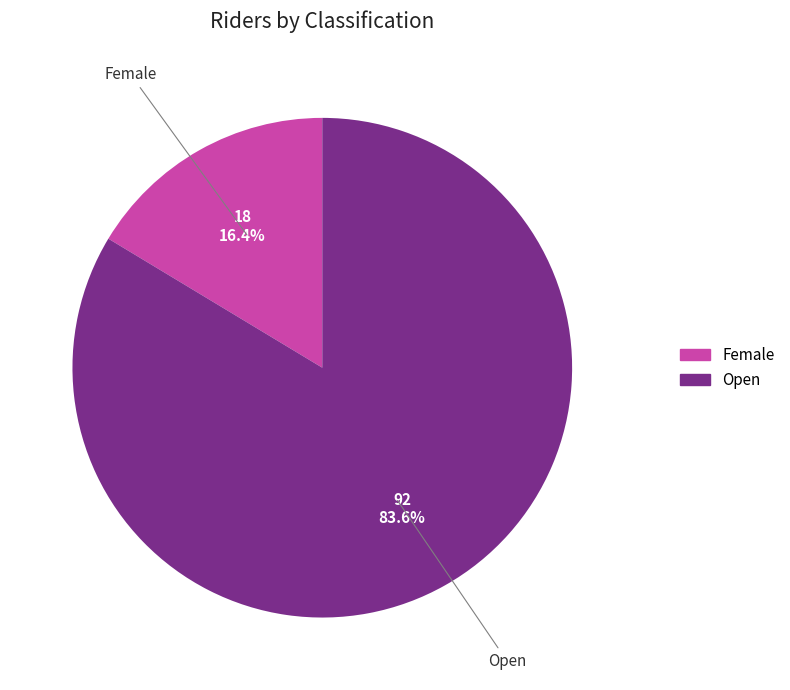

To the nearest percent, what percentage of the pie is Female?

16%